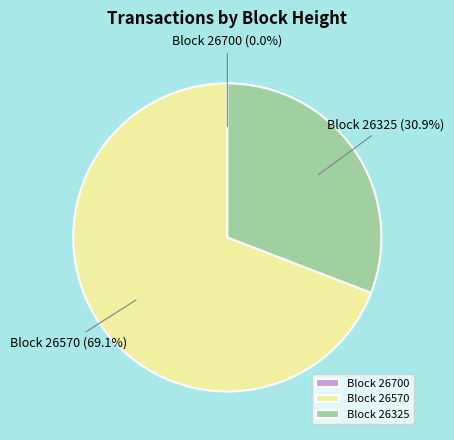

Is the sum of Block 26570 and Block 26325 greater than half?

Yes